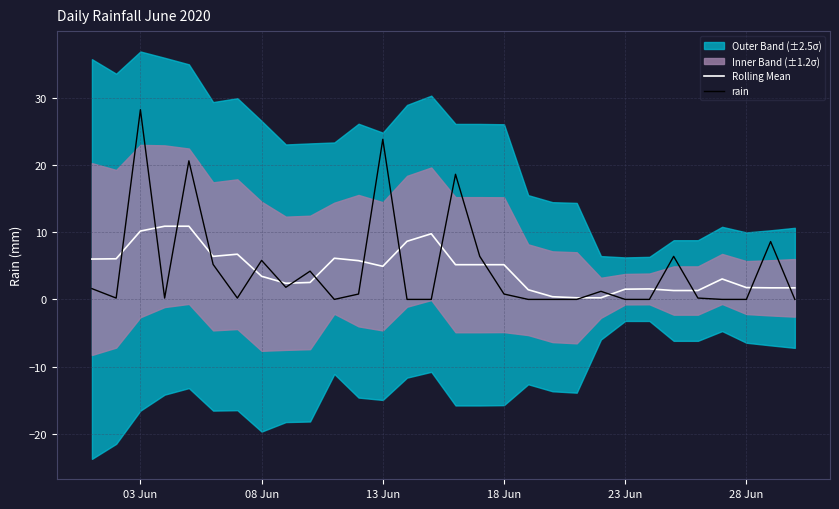

What is the value of the Rolling Mean point at the 3rd from the left?

10.2